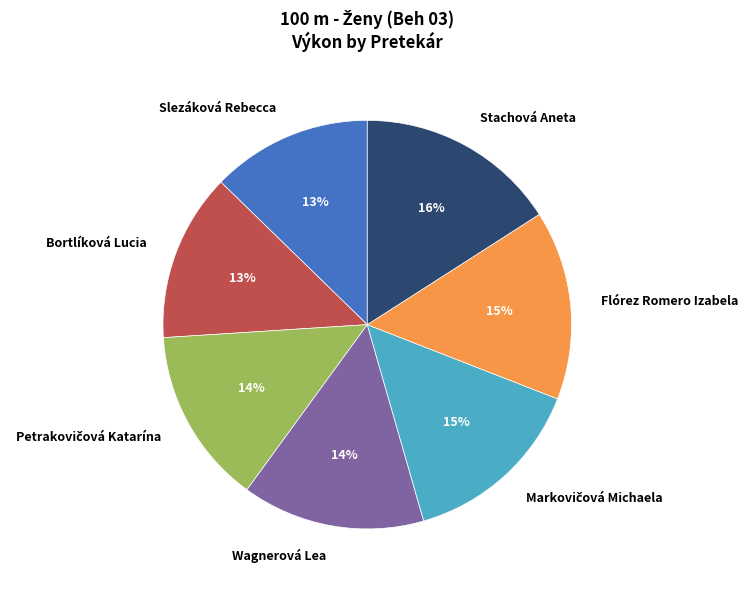

Which category has the biggest portion of the pie?

Stachová Aneta